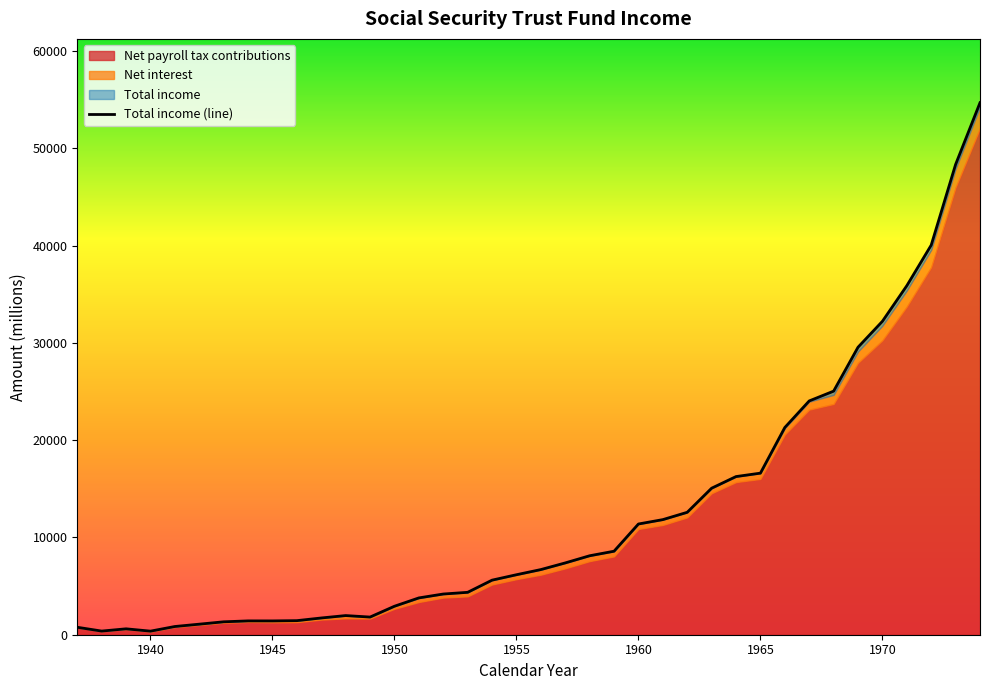

At which category is the sum across all series the highest?

1974